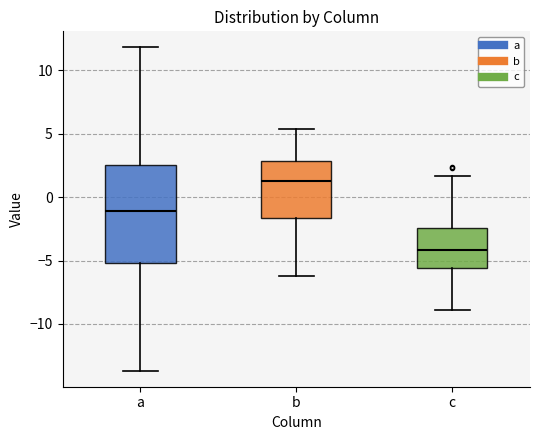

Which box's median line is the highest?

b